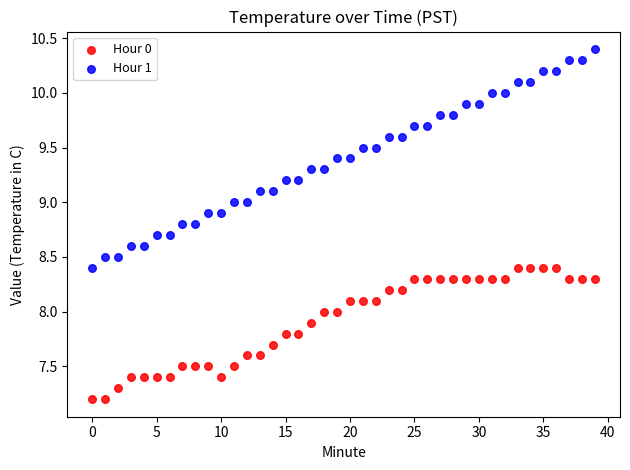

Which series reaches the minimum Y coordinate?

Hour 0